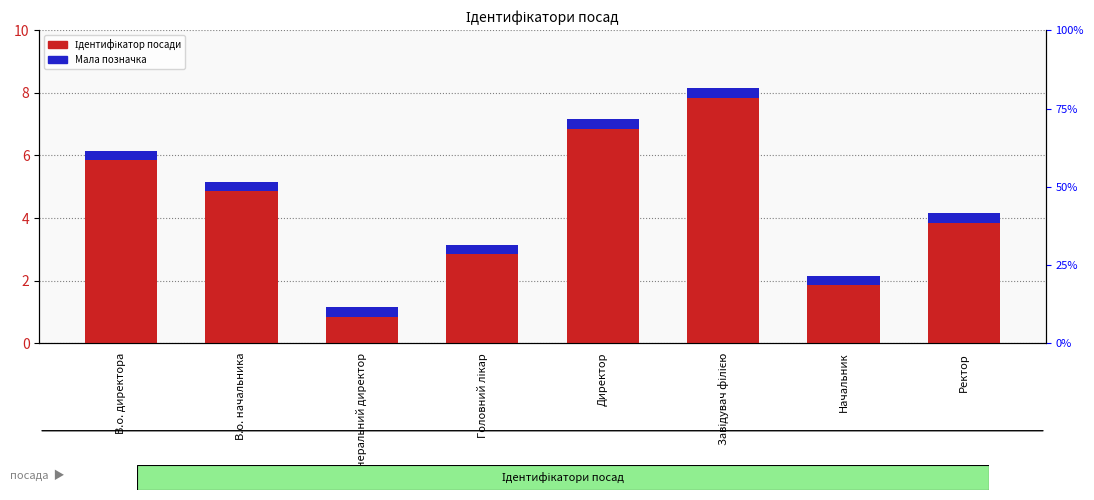

Which has a higher value, Начальник or Ректор?

Ректор